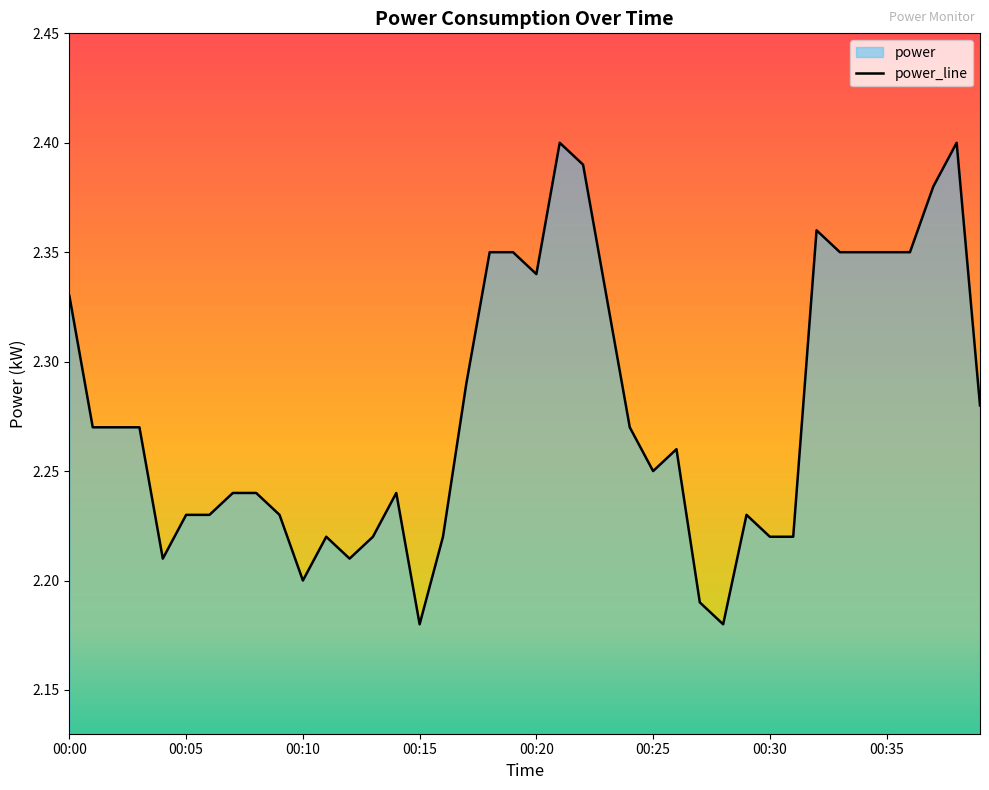

What is the label of the 33rd point from the left?

32